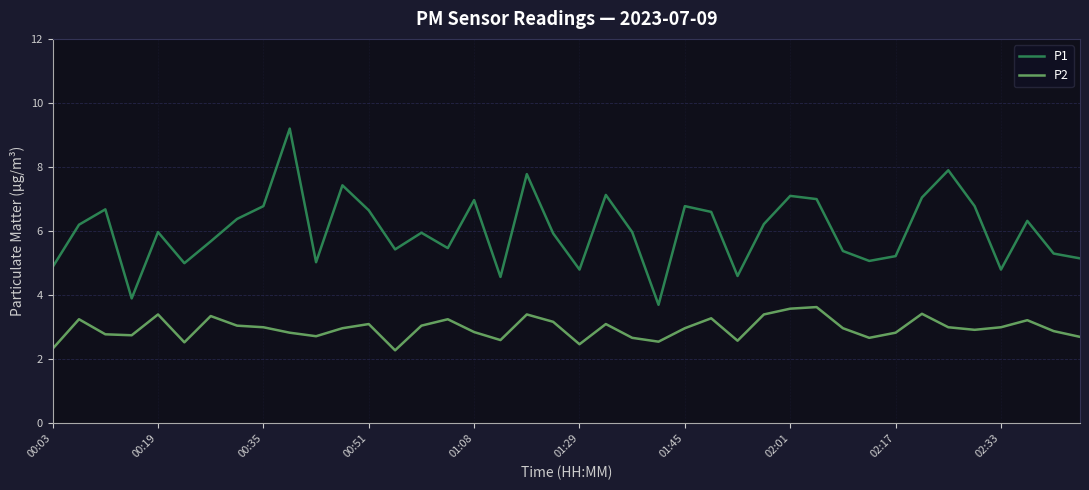

In P1, how many points are lower than both neighbors (excluding endpoints)?

11